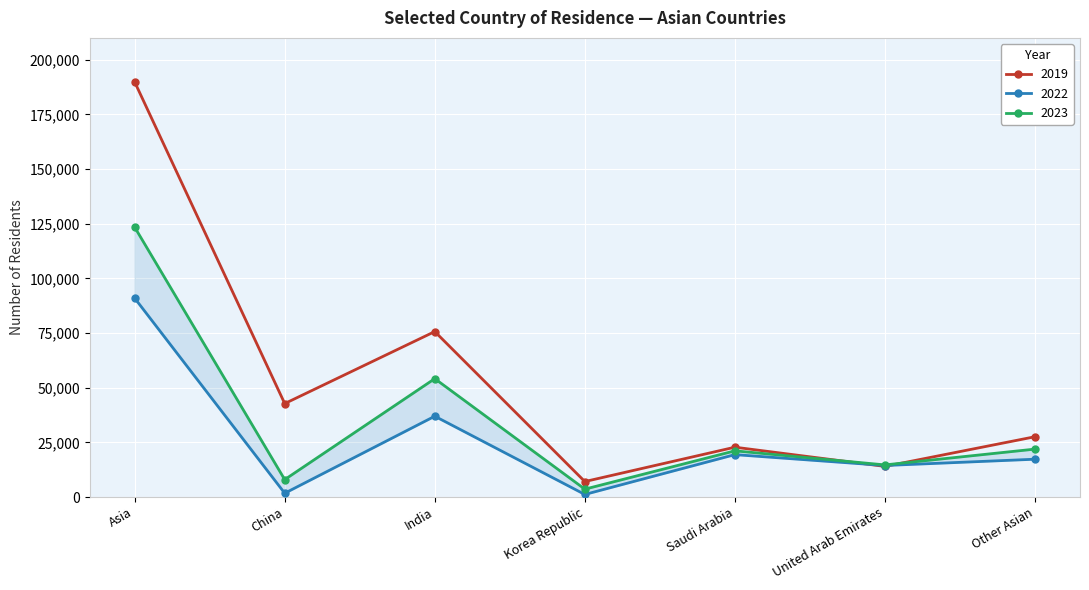

Which series changed the most between China and India?

2023